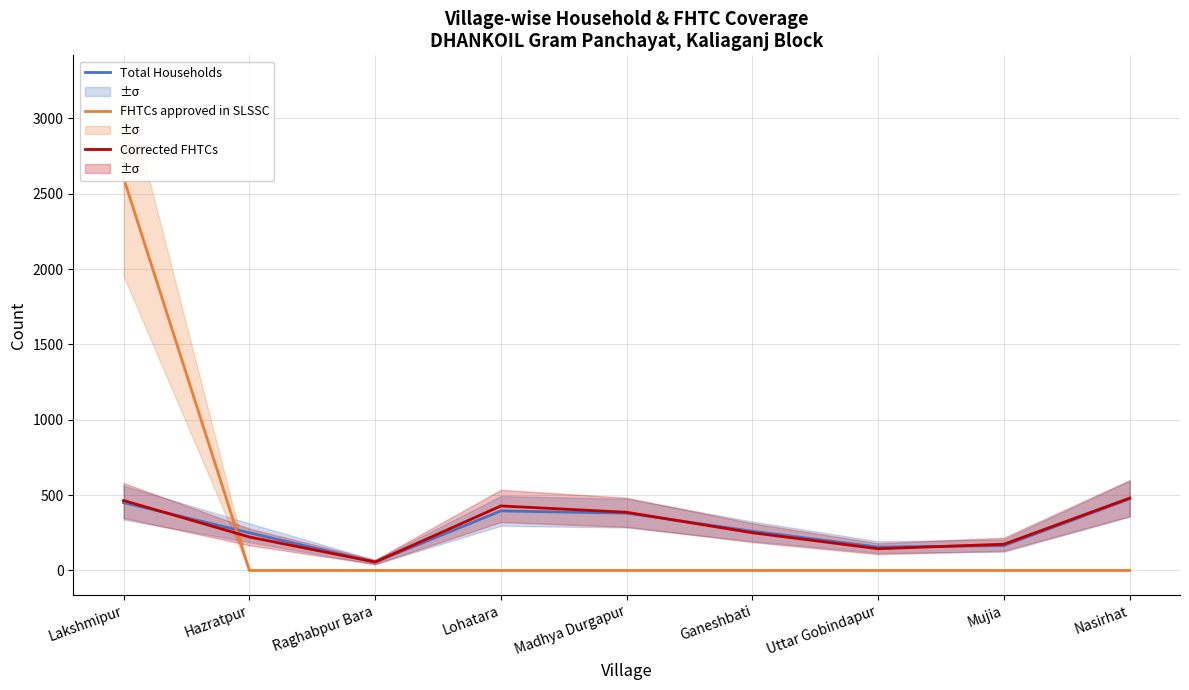

The value of Corrected FHTCs at Nasirhat is 480. True or false?

True